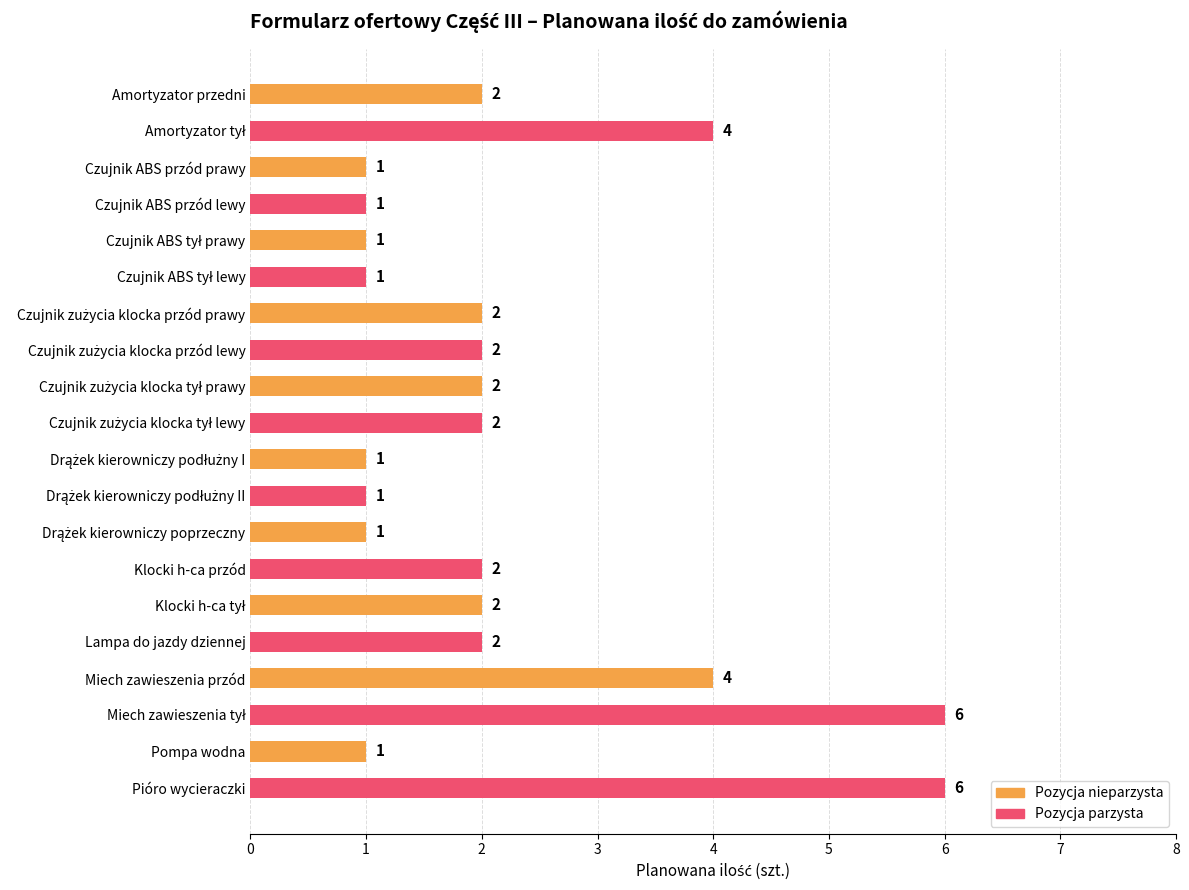

Are the bars horizontal?

Yes